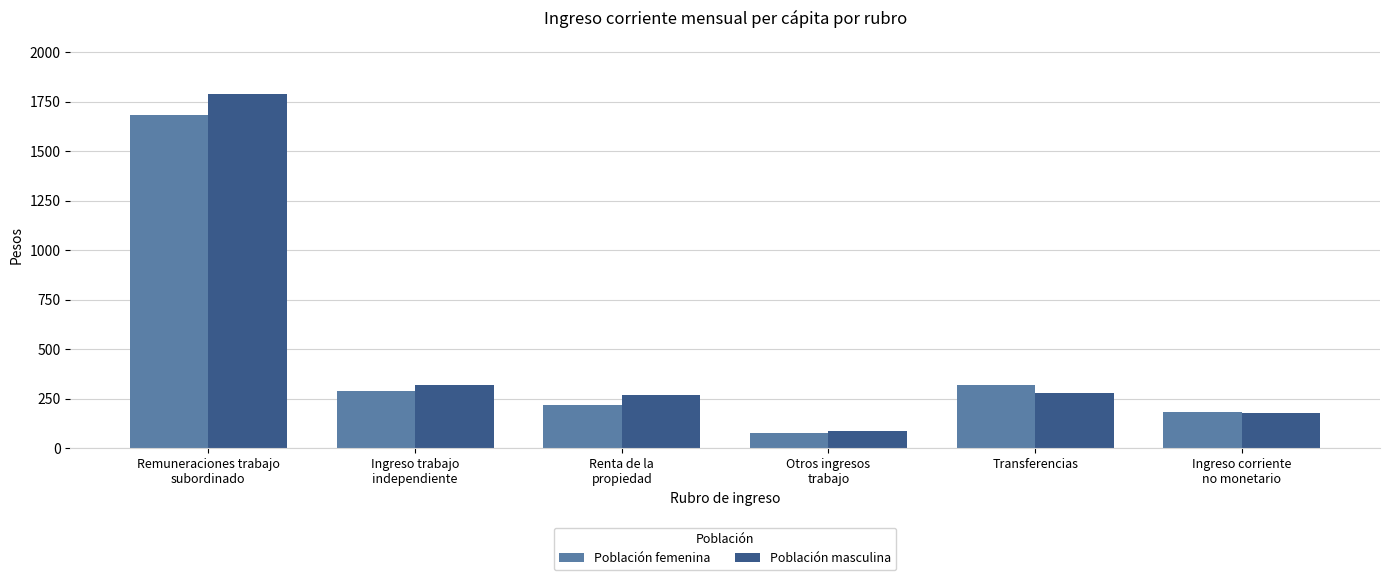

At how many categories does at least one series exceed 1466?

1